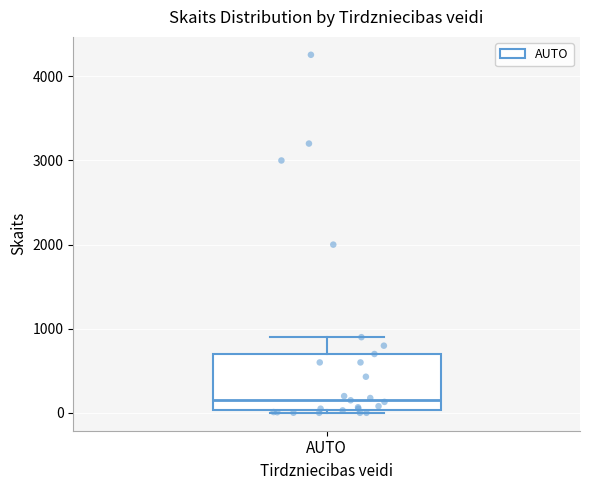

Transcribe this box plot: give where the median line is, the range the box spans, and where the two whiskers end, as read against the y-axis. The values are not printed on the chart, so give them approximately, as read against the axis.

median 200, box 0 to 700, whiskers 0 to 900